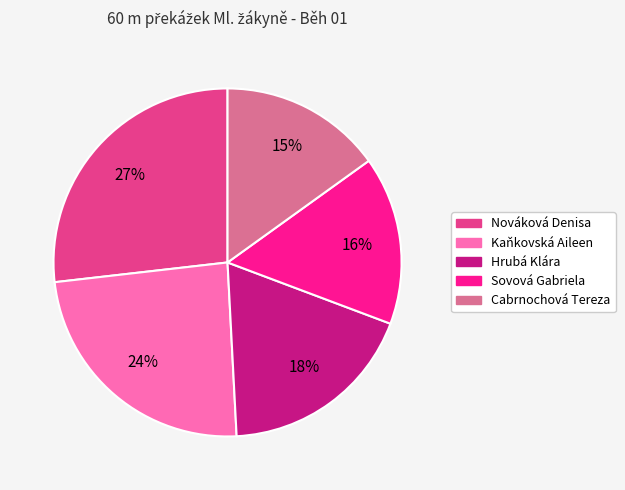

Which has a higher value, Kaňkovská Aileen or Nováková Denisa?

Nováková Denisa